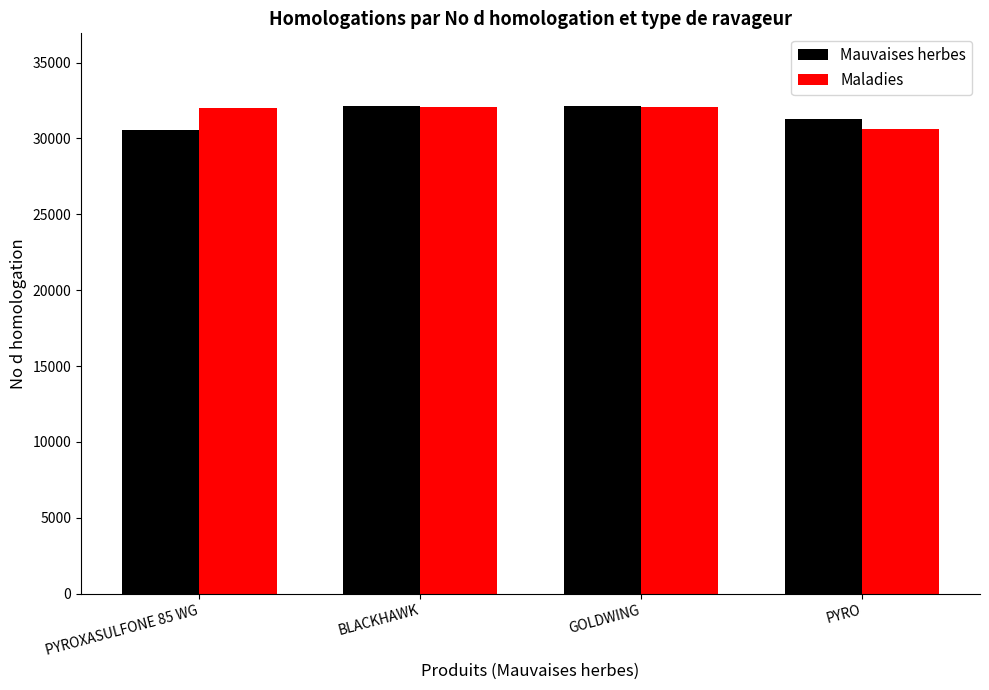

What position from the right is BLACKHAWK?

3